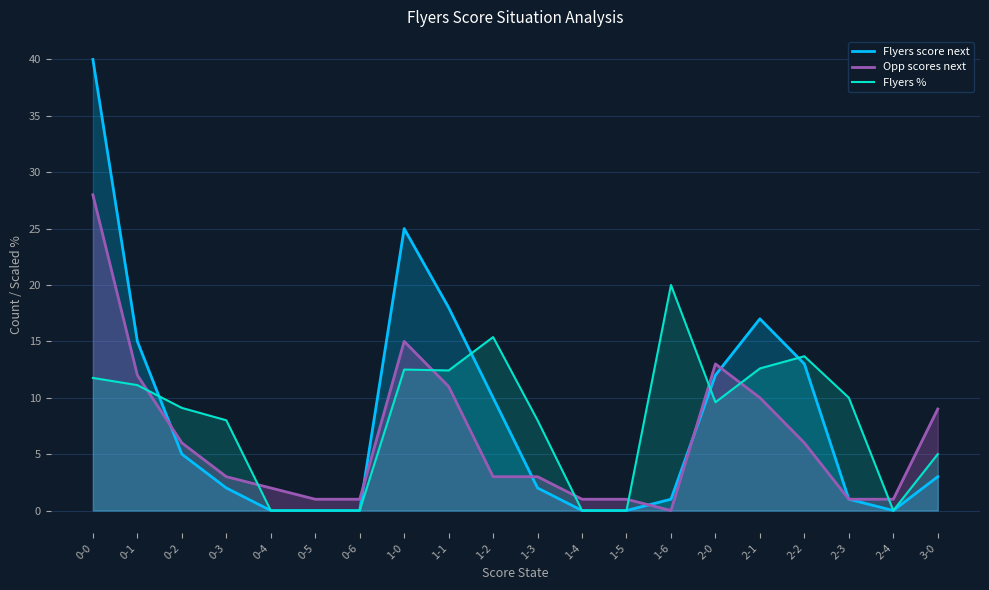

What position from the left is 1-2?

10